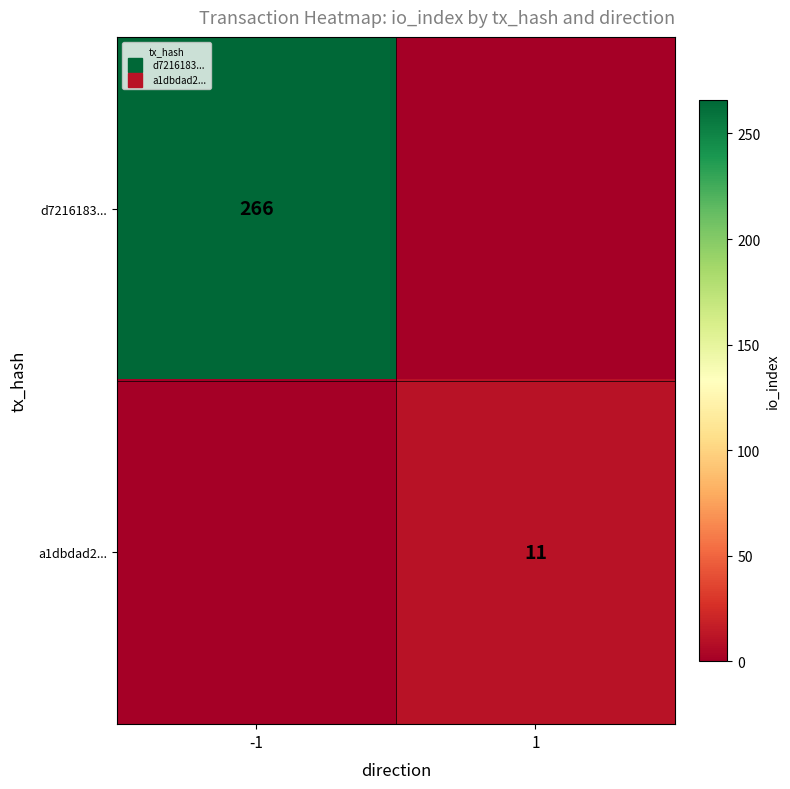

How many data points does each series have?

2